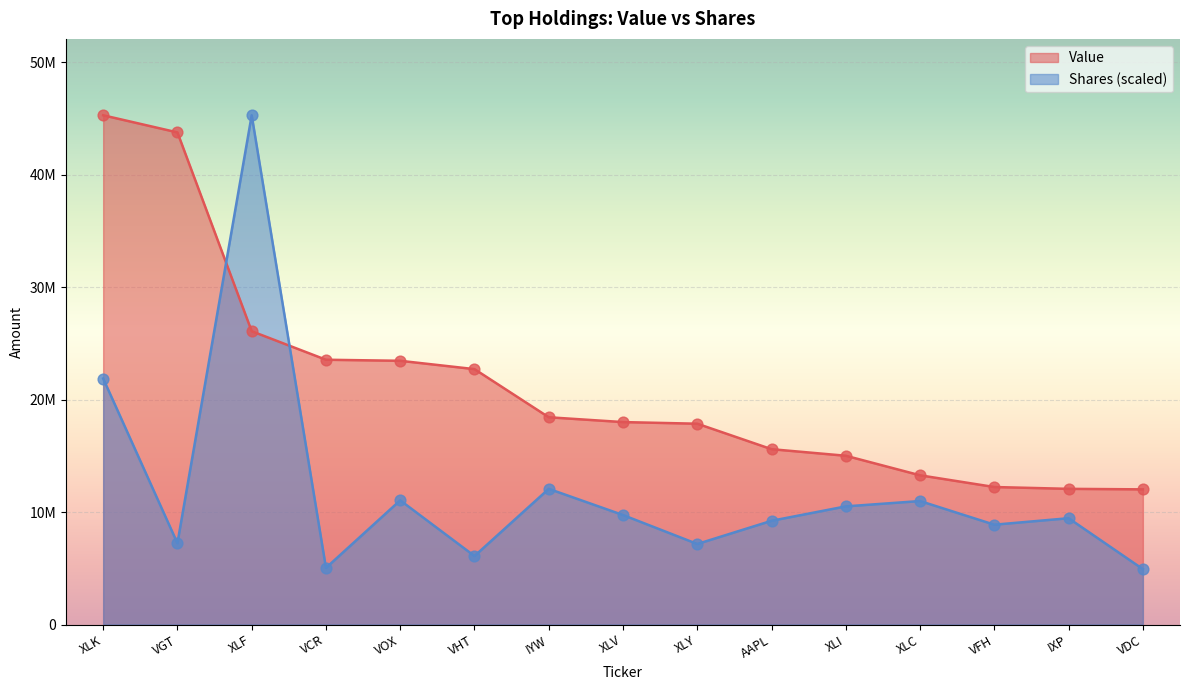

What are all the series names shown in the legend?

Value, Shares (scaled)